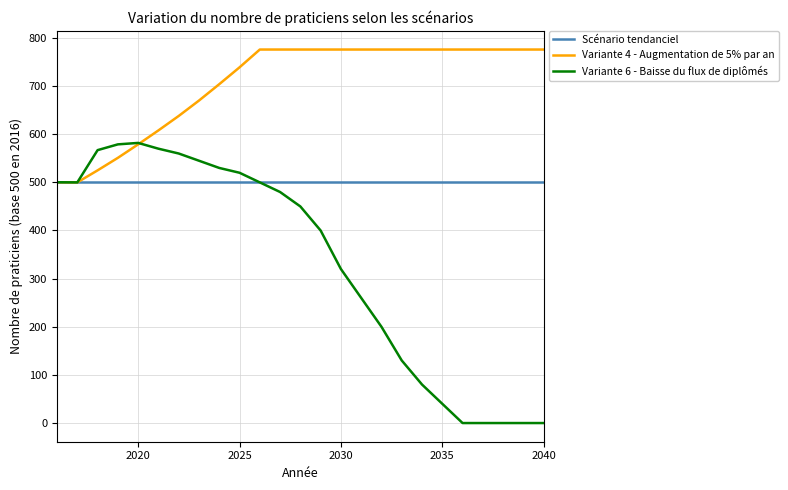

Which series has the largest range (max minus min)?

Variante 6 - Baisse du flux de diplômés